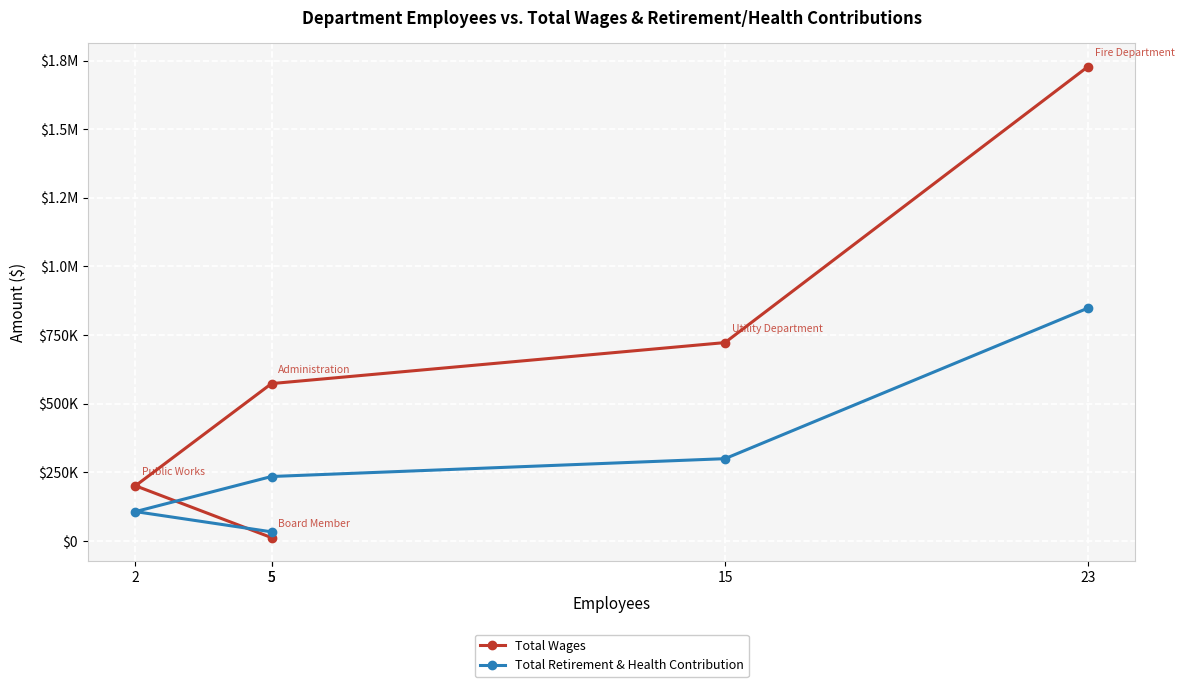

How many lines are shown in the chart?

2